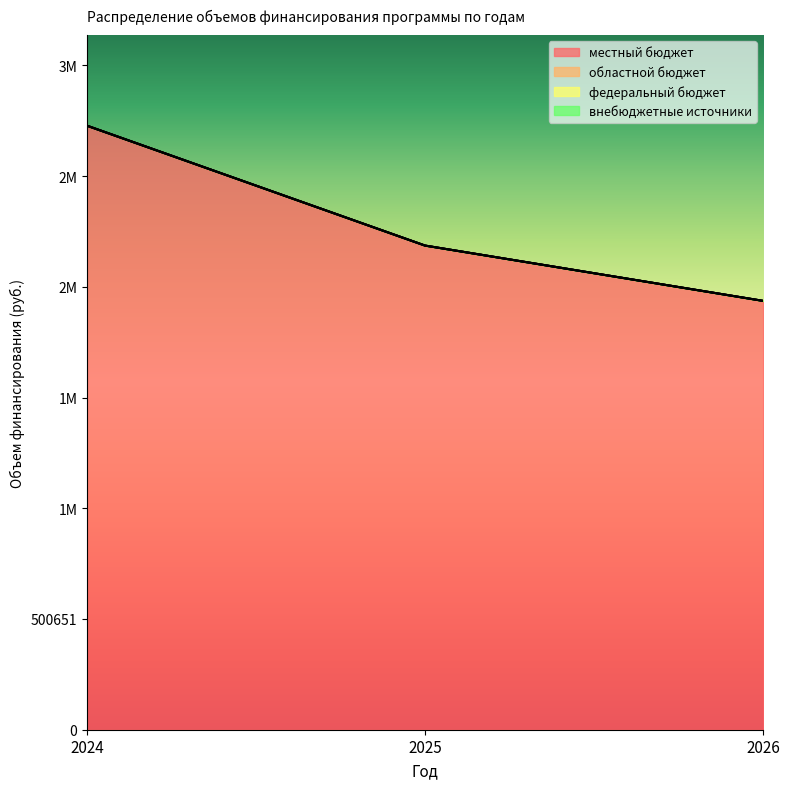

At which category is the sum across all series the highest?

2024